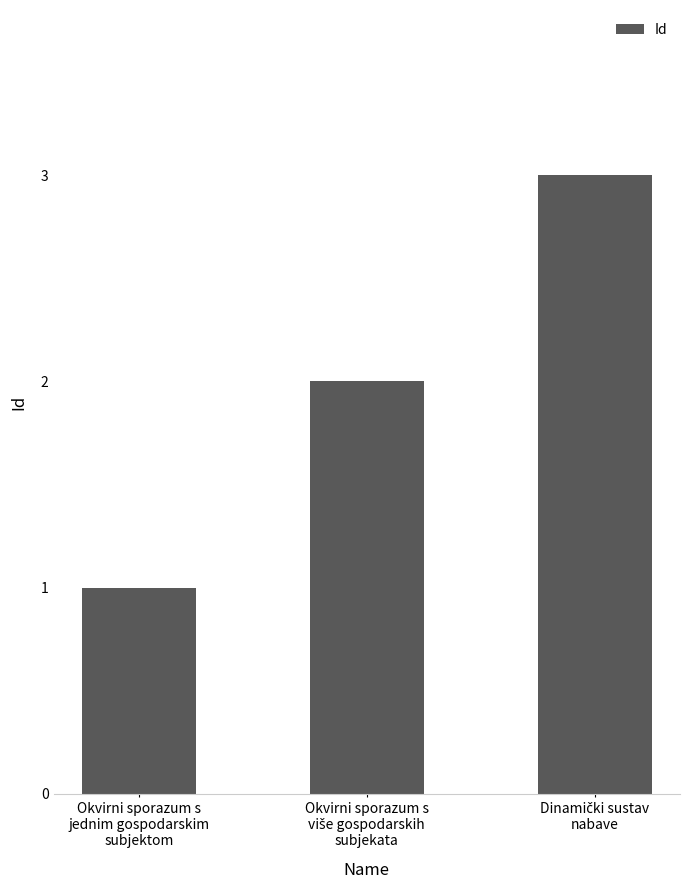

What is the greatest value displayed?

3